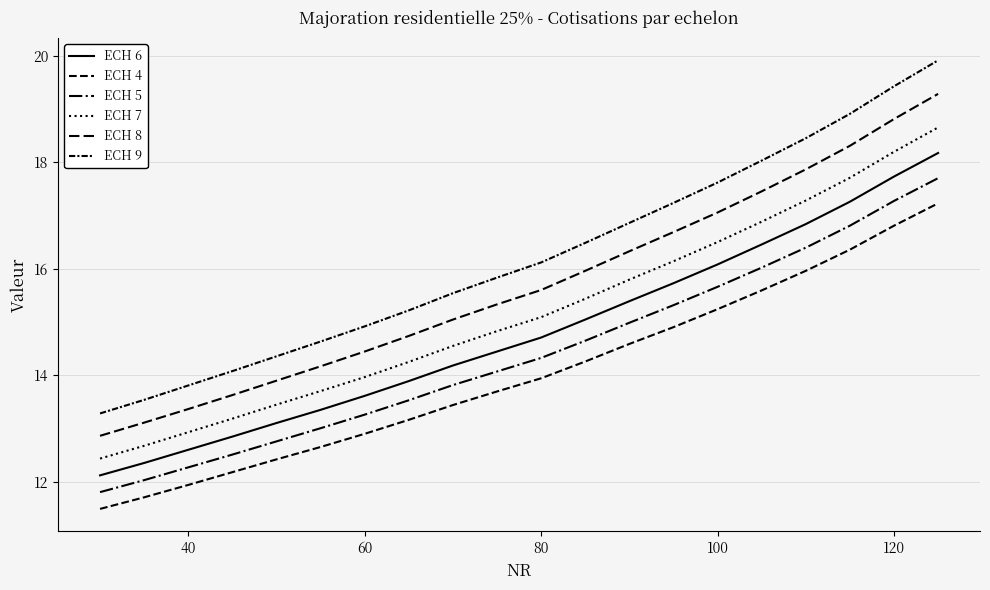

Does the chart display data point markers on the line(s)?

No